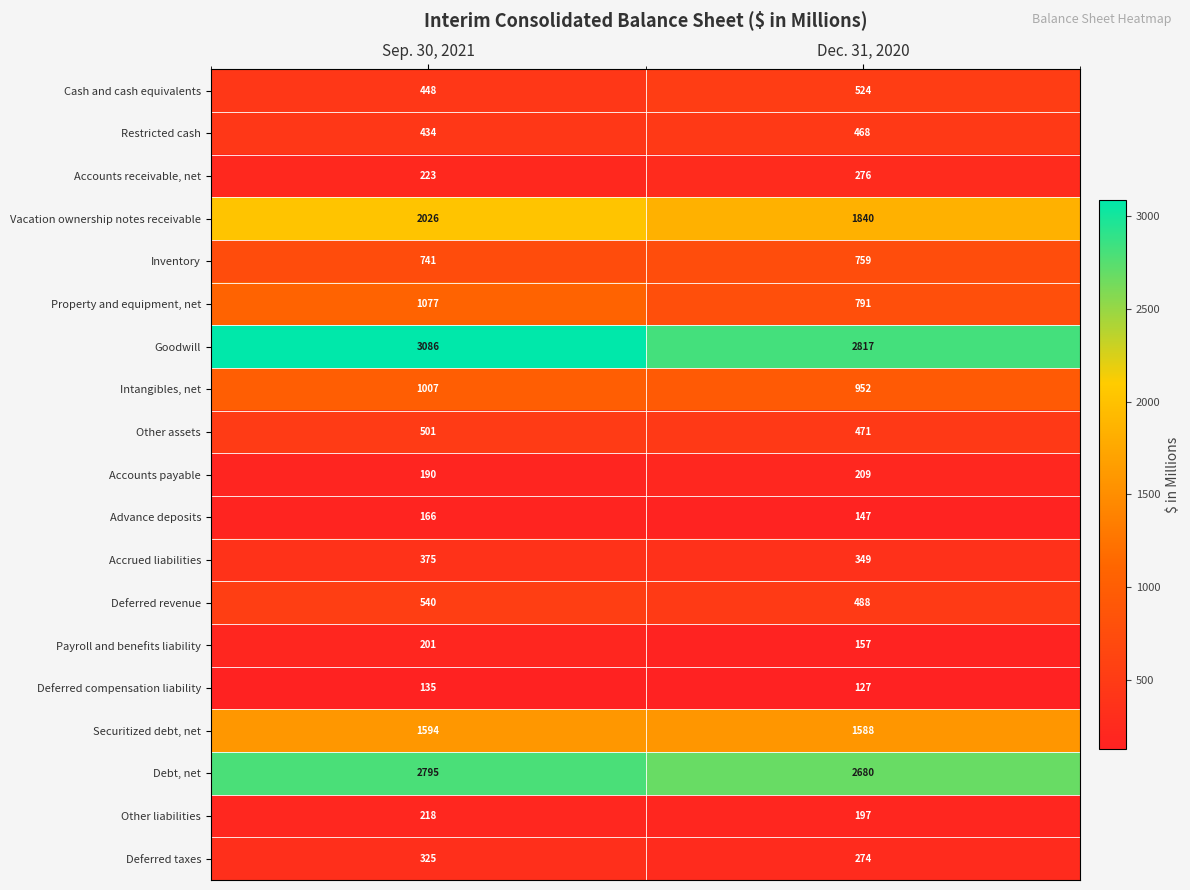

Which series has the largest total across all categories?

Goodwill